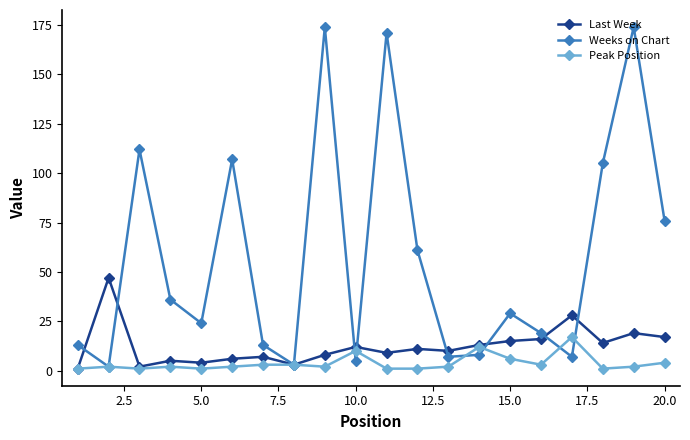

What are all the series names shown in the legend?

Last Week, Weeks on Chart, Peak Position